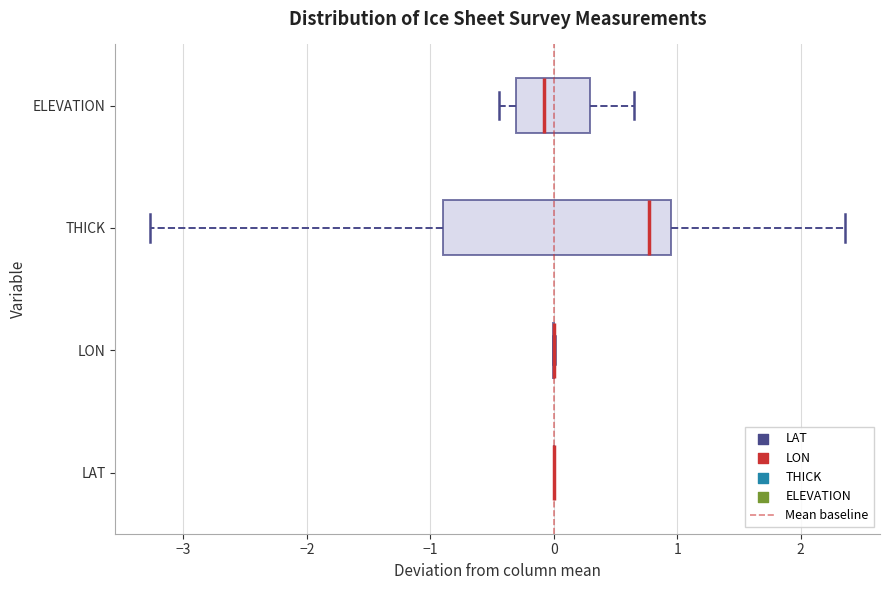

Comparing the boxes themselves (not the whiskers), which one is the widest?

THICK